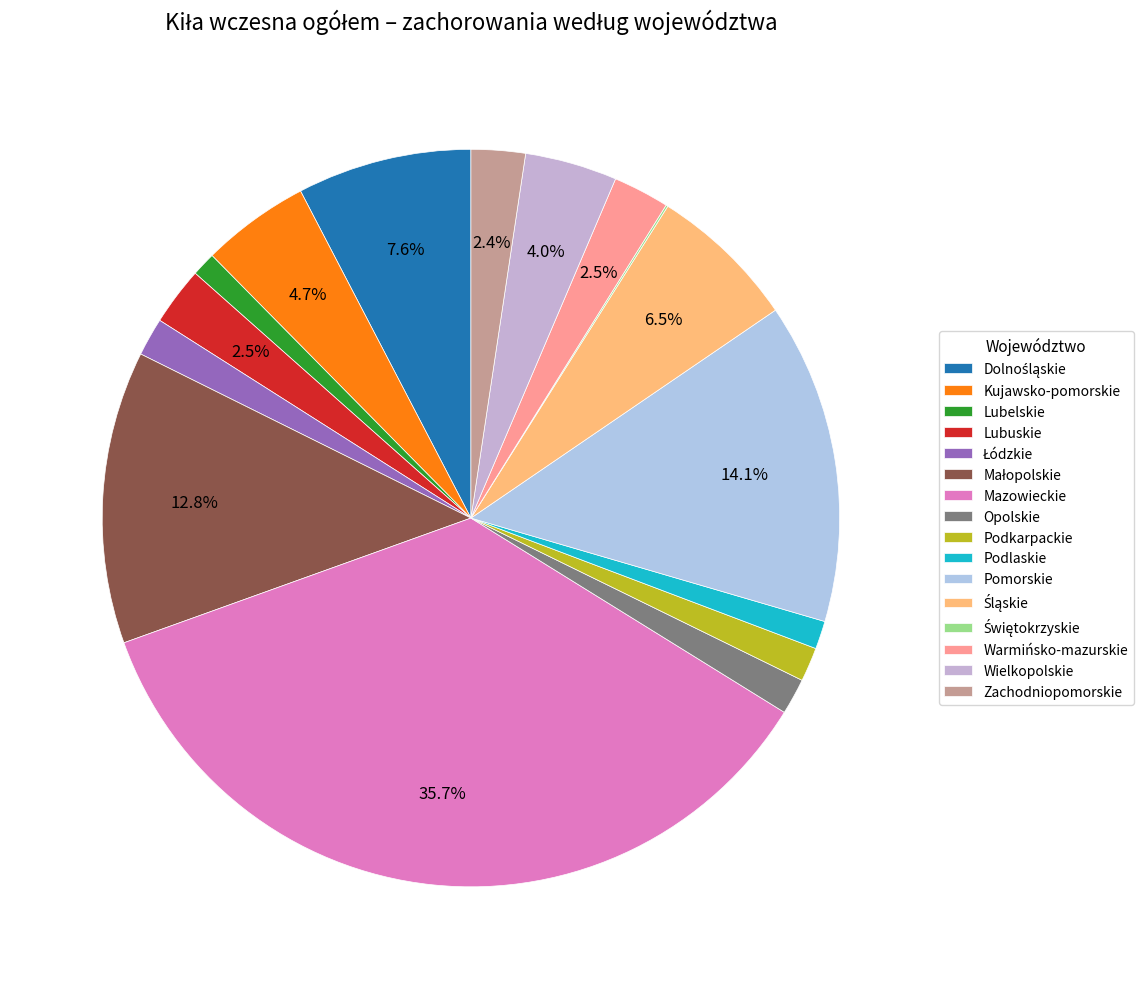

How many segments does this pie chart have?

16